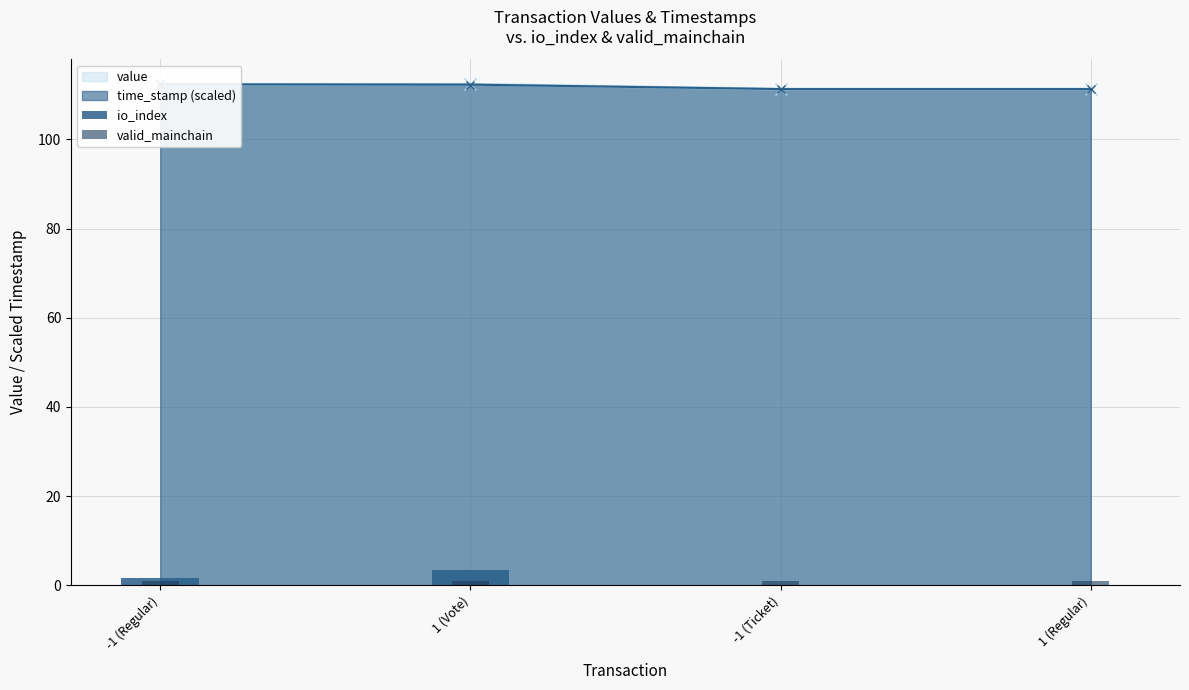

What is the sum of all valid_mainchain values?

3.6